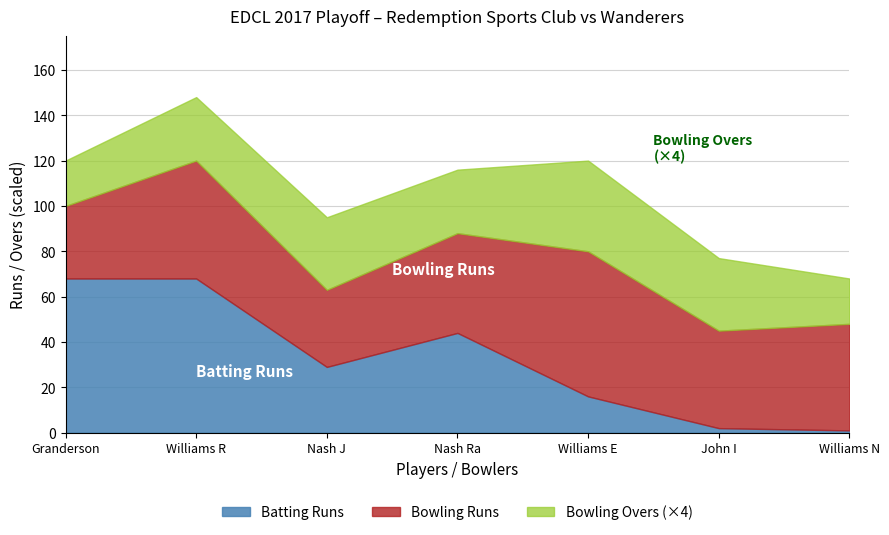

At which category does Redemptionsportsclub Batting (Runs) reach its first local valley?

2